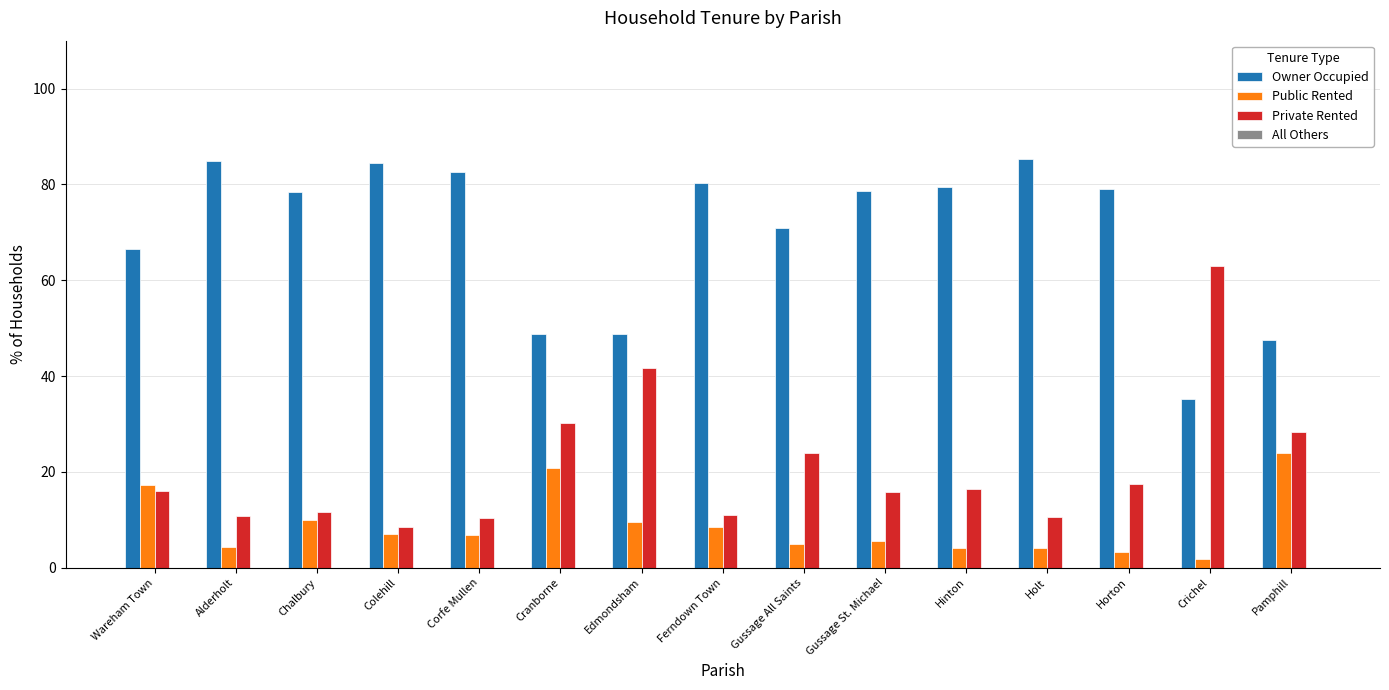

The Public Rented series shows 2.2 at Corfe Mullen. True or false?

False